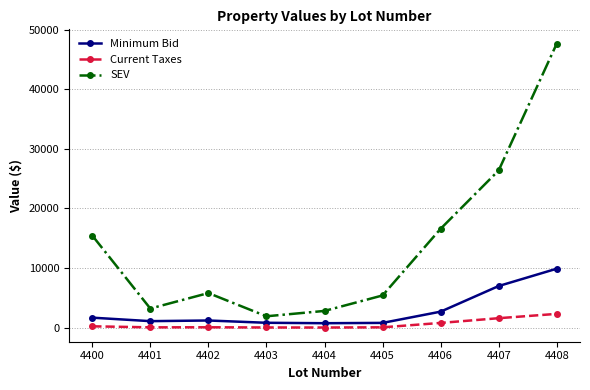

Rank the series by their maximum value, from highest to lowest.

SEV, Minimum Bid, Current Taxes